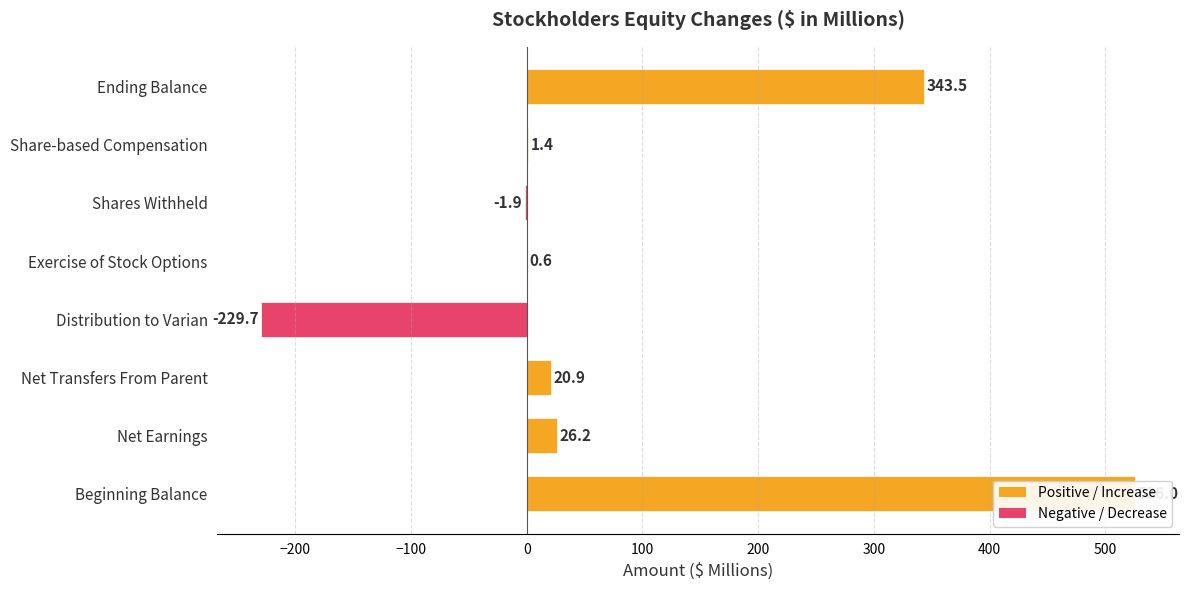

Reading left to right, extract all data points from this chart.

526.0	26.2	20.9	-229.7	0.6	-1.9	1.4	343.5